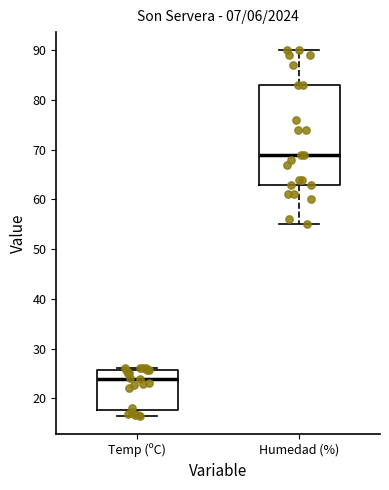

Which box's median line is the highest?

Humedad (%)